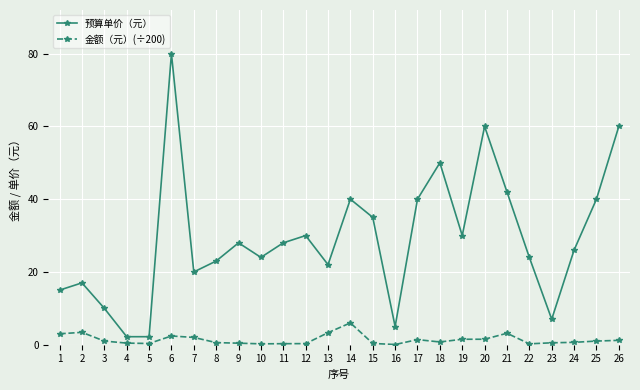

Where does the 预算单价（元） series first go above 28?

6